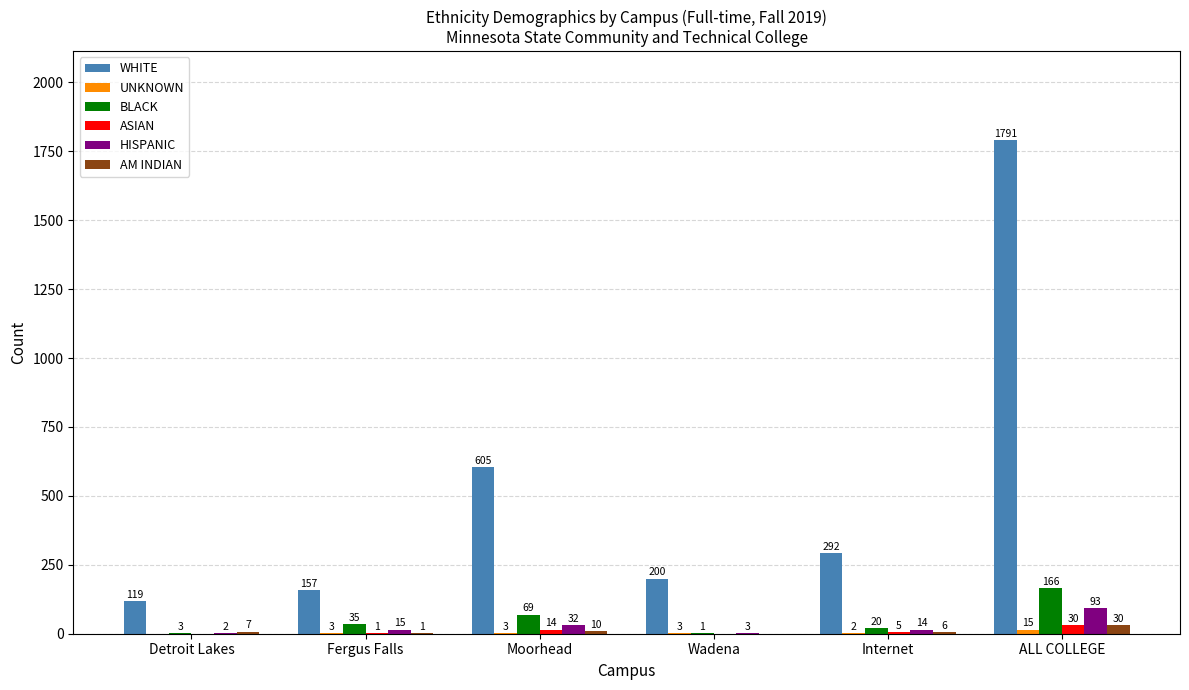

At which category does the chart reach its peak across all series?

ALL COLLEGE